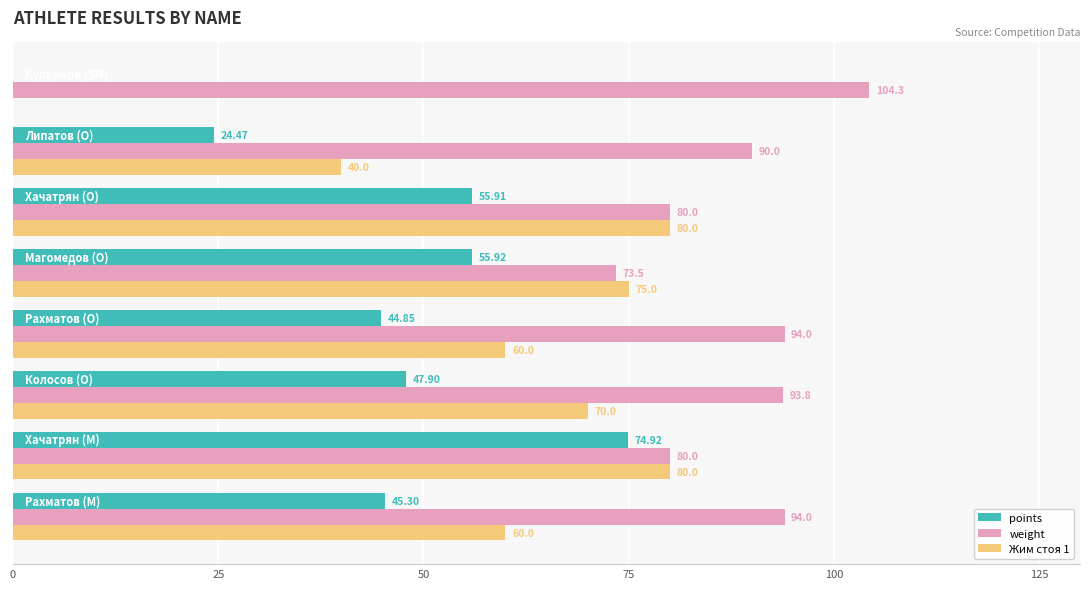

Which series has the largest total across all categories?

weight